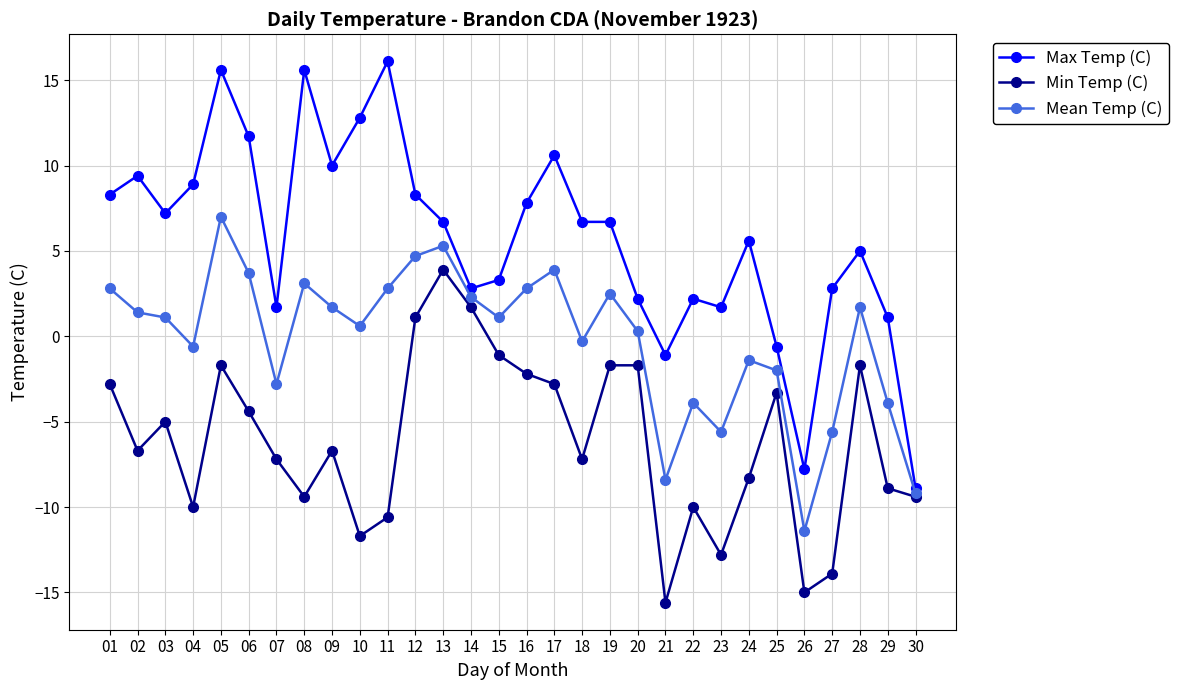

What is the total value across all series at 18?

-0.8